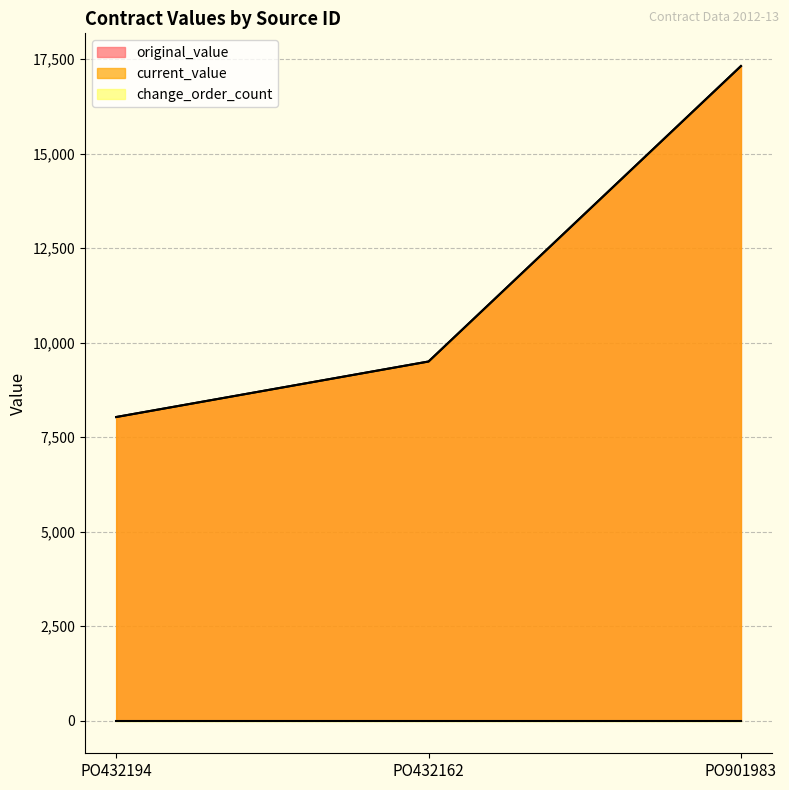

What is the lowest value of the current_value series?

8031.0